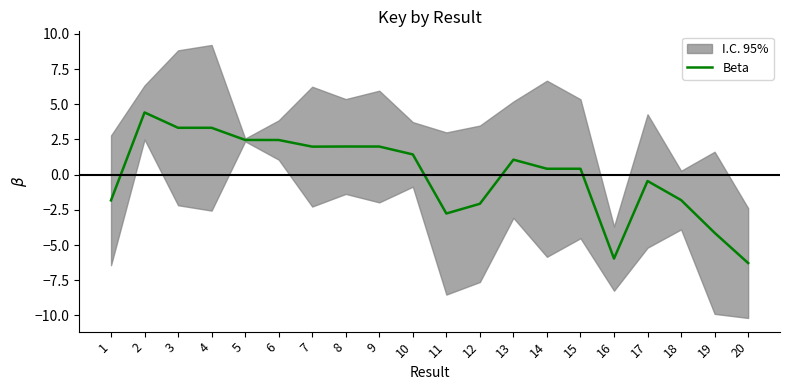

How many data points does each series have?

20